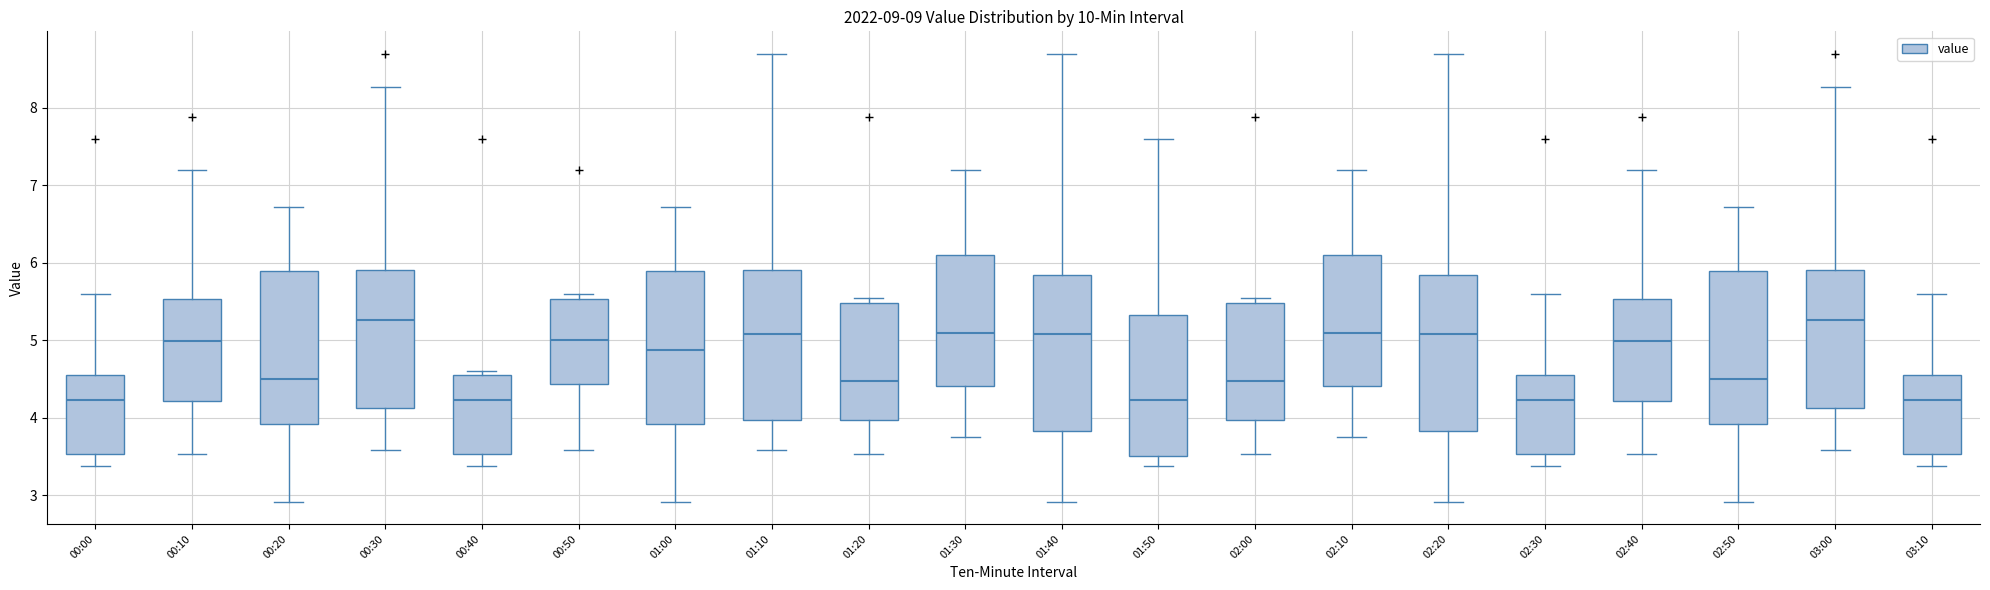

Reading left to right, read every box against the y-axis: the position of its median line, the range the box covers, and the ends of its whiskers. The values are not printed on the chart, so give them approximately, as read against the axis.

00:00: median 4.2, box 3.5 to 4.6, whiskers 3.4 to 5.6
00:10: median 5.0, box 4.2 to 5.5, whiskers 3.5 to 7.2
00:20: median 4.5, box 3.9 to 5.9, whiskers 2.9 to 6.7
00:30: median 5.3, box 4.1 to 5.9, whiskers 3.6 to 8.3
00:40: median 4.2, box 3.5 to 4.6, whiskers 3.4 to 4.6 (just above the box's upper edge)
00:50: median 5.0, box 4.4 to 5.5, whiskers 3.6 to 5.6
01:00: median 4.9, box 3.9 to 5.9, whiskers 2.9 to 6.7
01:10: median 5.1, box 4.0 to 5.9, whiskers 3.6 to 8.7
01:20: median 4.5, box 4.0 to 5.5, whiskers 3.5 to 5.6
01:30: median 5.1, box 4.4 to 6.1, whiskers 3.8 to 7.2
01:40: median 5.1, box 3.8 to 5.8, whiskers 2.9 to 8.7
01:50: median 4.2, box 3.5 to 5.3, whiskers 3.4 to 7.6
02:00: median 4.5, box 4.0 to 5.5, whiskers 3.5 to 5.6
02:10: median 5.1, box 4.4 to 6.1, whiskers 3.8 to 7.2
02:20: median 5.1, box 3.8 to 5.8, whiskers 2.9 to 8.7
02:30: median 4.2, box 3.5 to 4.6, whiskers 3.4 to 5.6
02:40: median 5.0, box 4.2 to 5.5, whiskers 3.5 to 7.2
02:50: median 4.5, box 3.9 to 5.9, whiskers 2.9 to 6.7
03:00: median 5.3, box 4.1 to 5.9, whiskers 3.6 to 8.3
03:10: median 4.2, box 3.5 to 4.6, whiskers 3.4 to 5.6